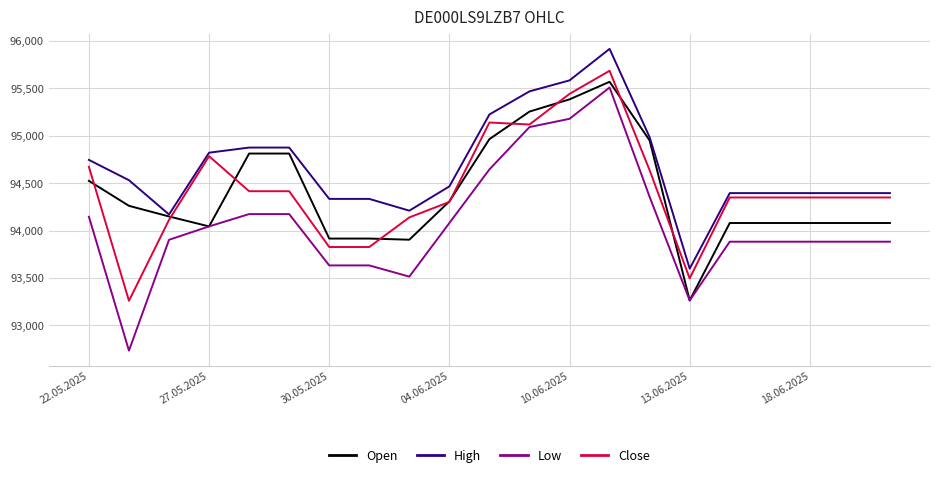

What are all the series names shown in the legend?

Open, High, Low, Close